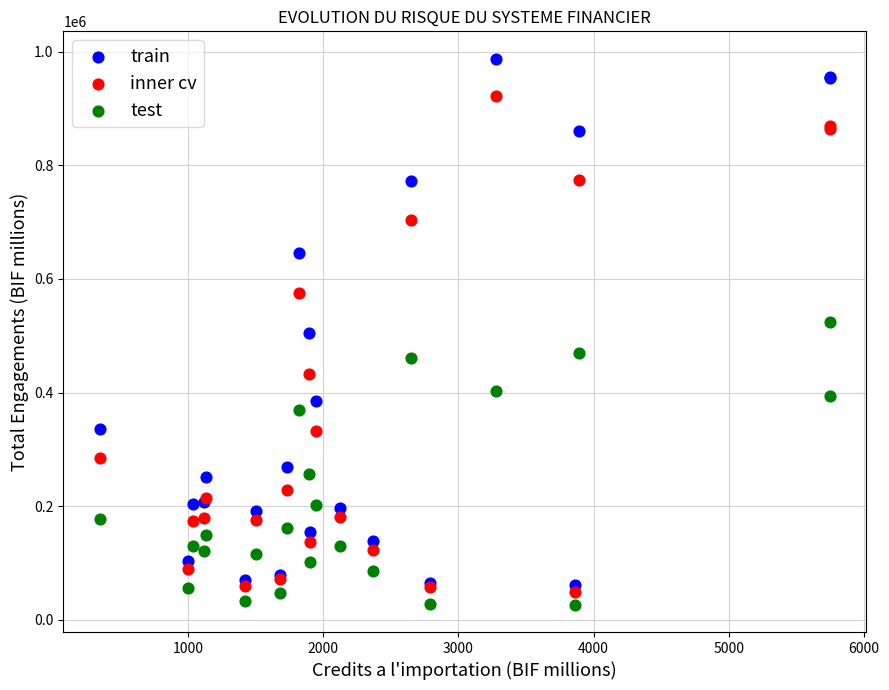

Which series contains the highest Y value?

train